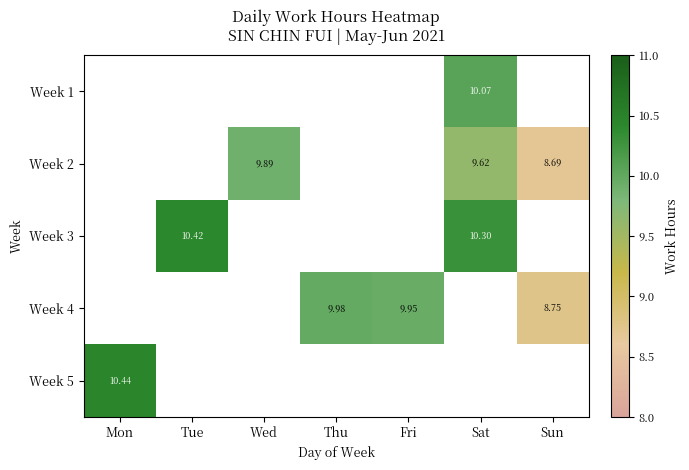

At which label does Week 5 reach its peak?

Mon